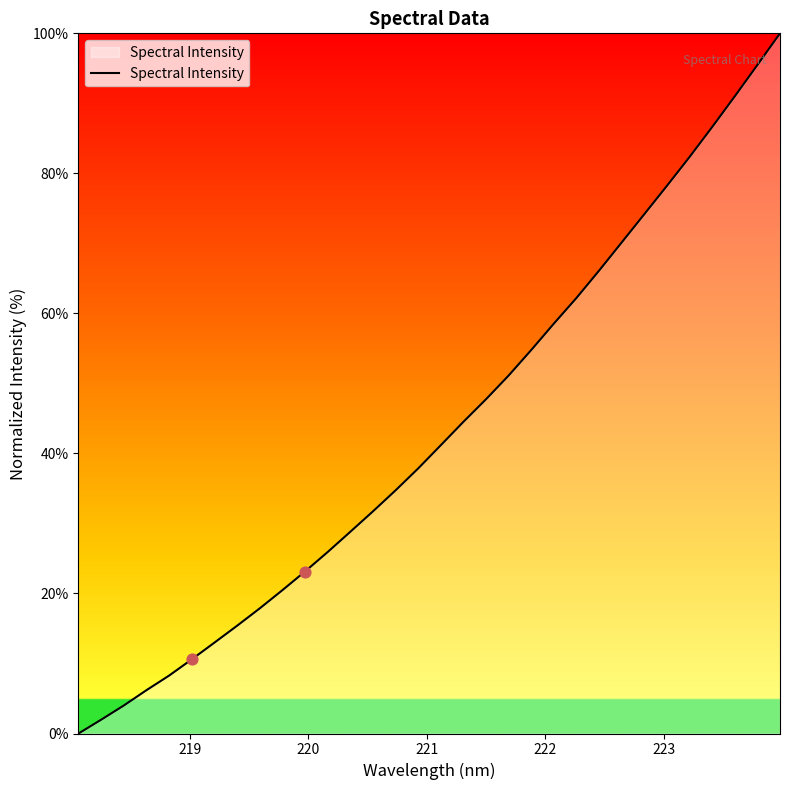

What is the difference between the maximum and minimum values?

100.0